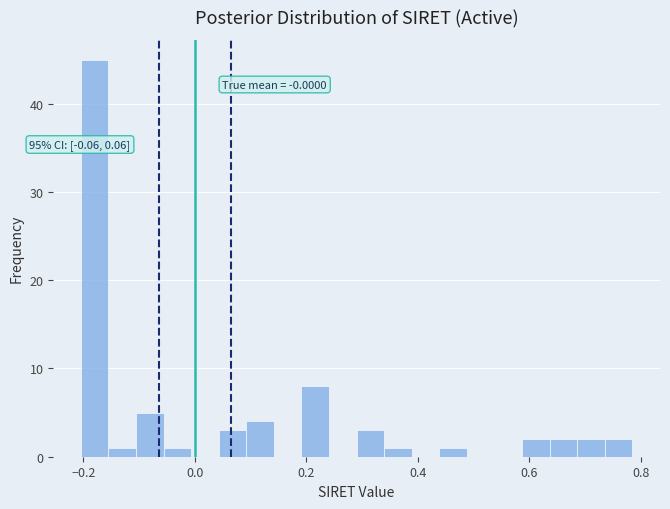

Around what value on the x-axis is the tallest bar? Give the approximate position of its centre, as read against the axis.

-0.18